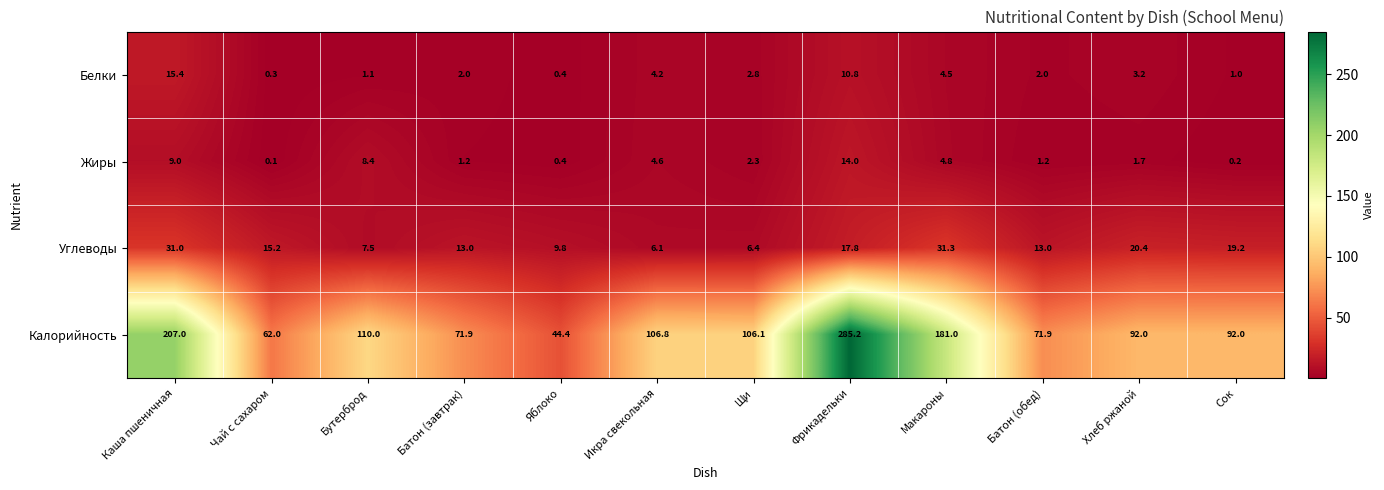

Which series has the largest range (max minus min)?

Калорийность